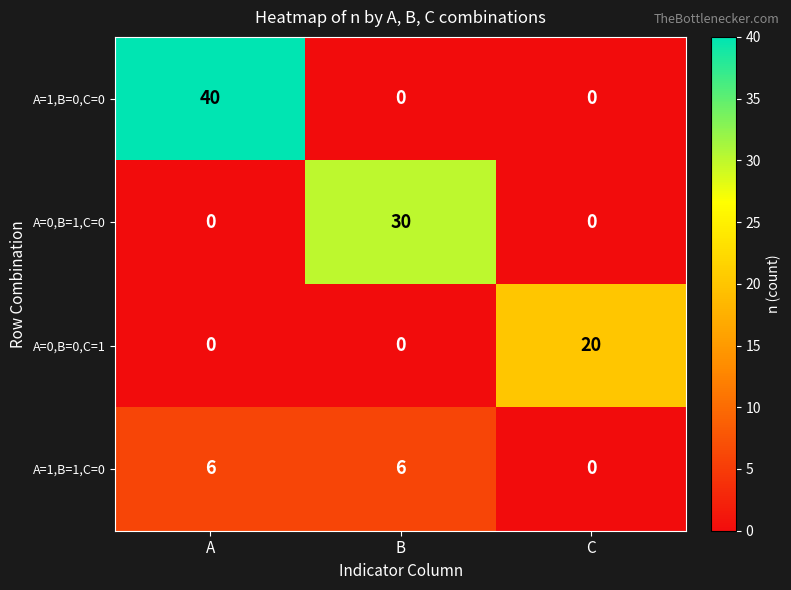

What is the average value of the A=1,B=0,C=0 series?

13